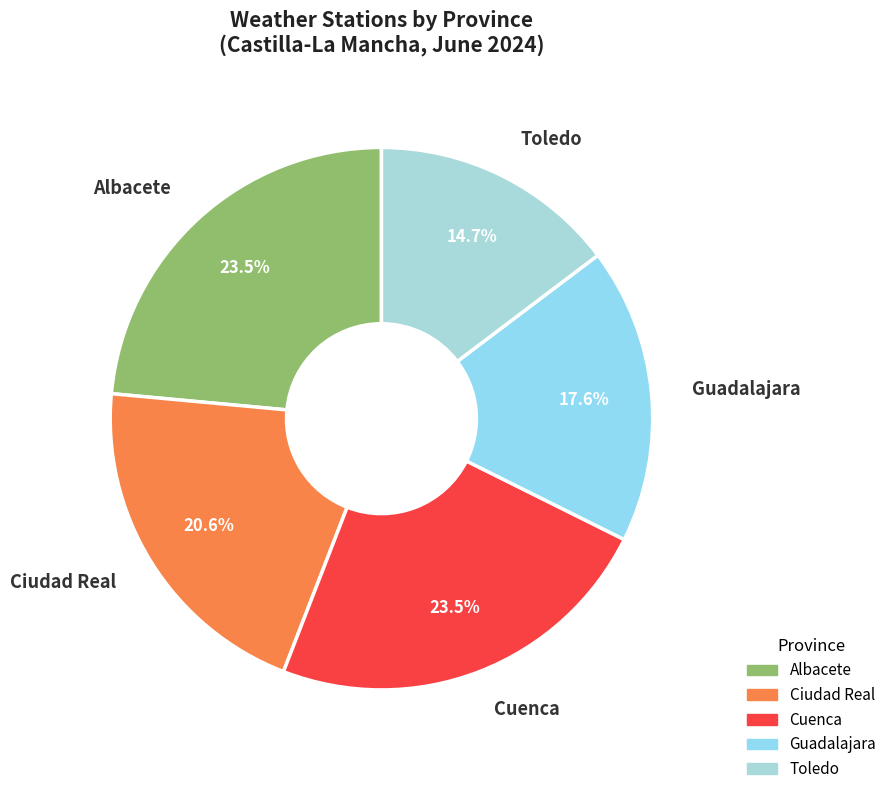

Which category has the smallest portion of the pie?

Toledo